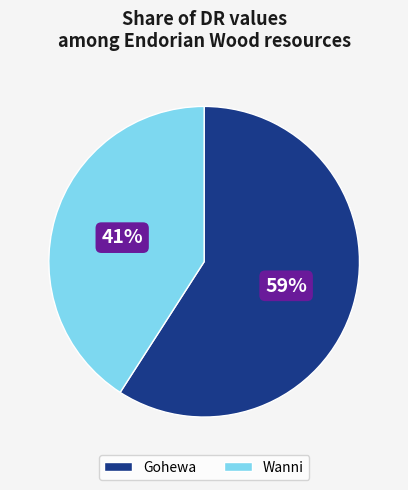

Count the number of slices in the pie.

2